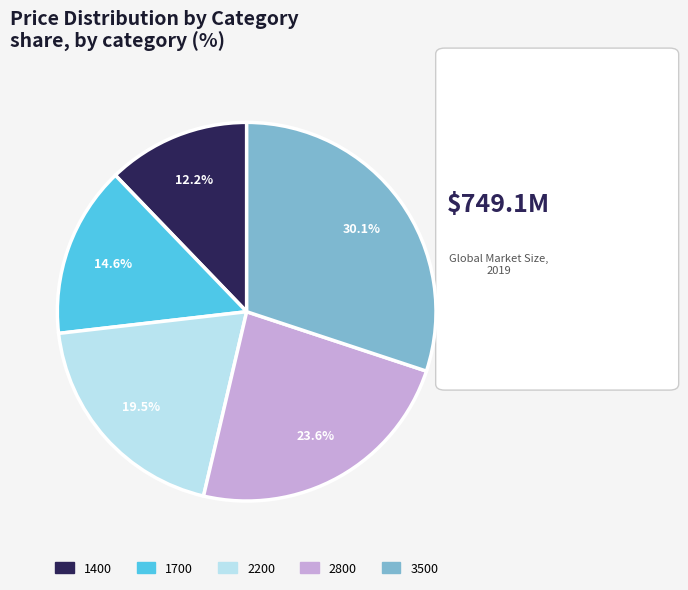

Does 1400 account for over 50% of the chart?

No